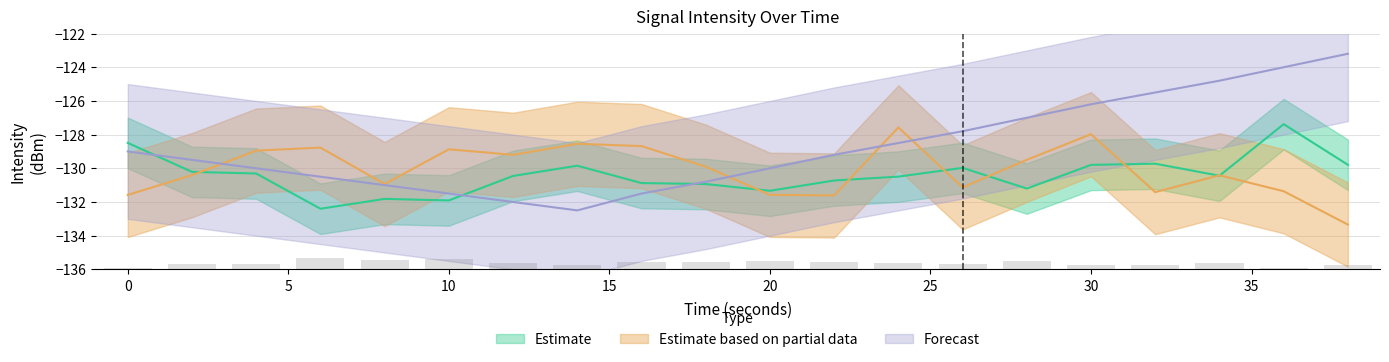

What is the sum of all Estimate based on partial data values?

-2601.7